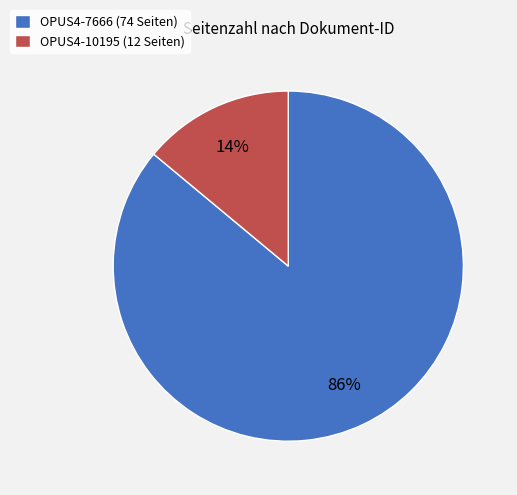

Count the number of slices in the pie.

2